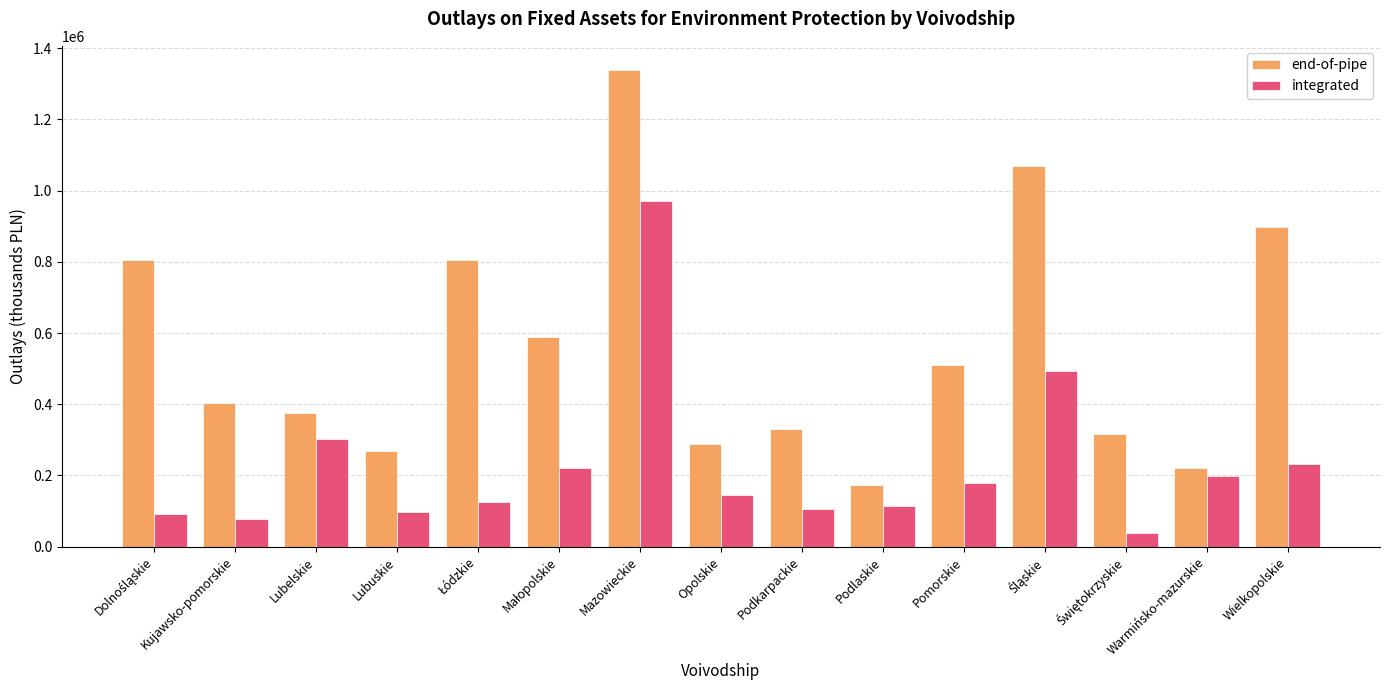

What is the difference between the end-of-pipe values at Mazowieckie and Kujawsko-pomorskie?

937110.1